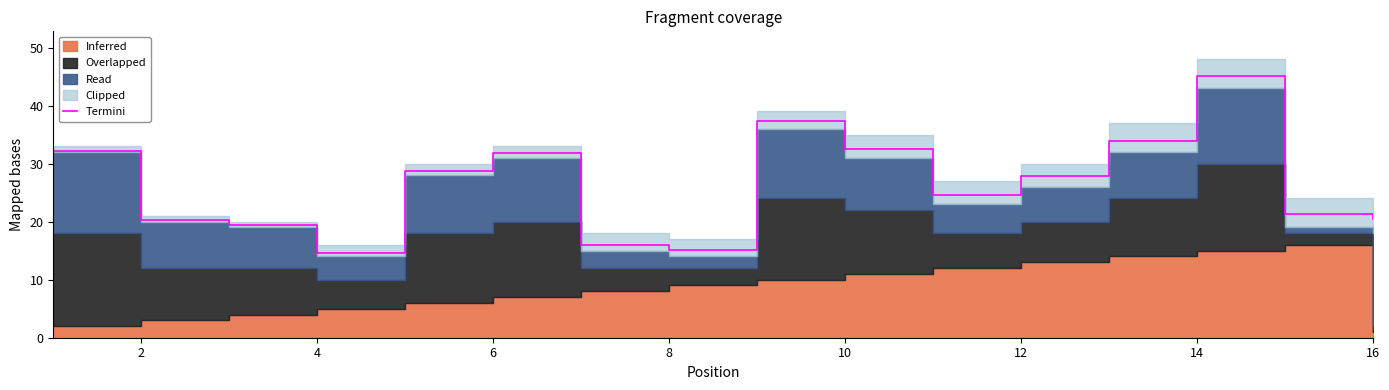

Is it true that Termini equals 20.6 at 8?

False